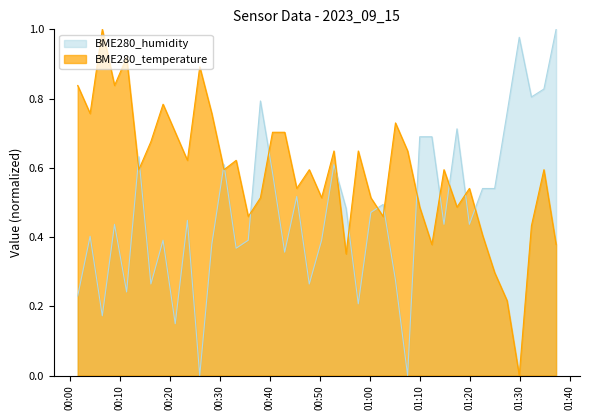

What is the total value across all series at 2023/09/15 00:08:57?

1.3